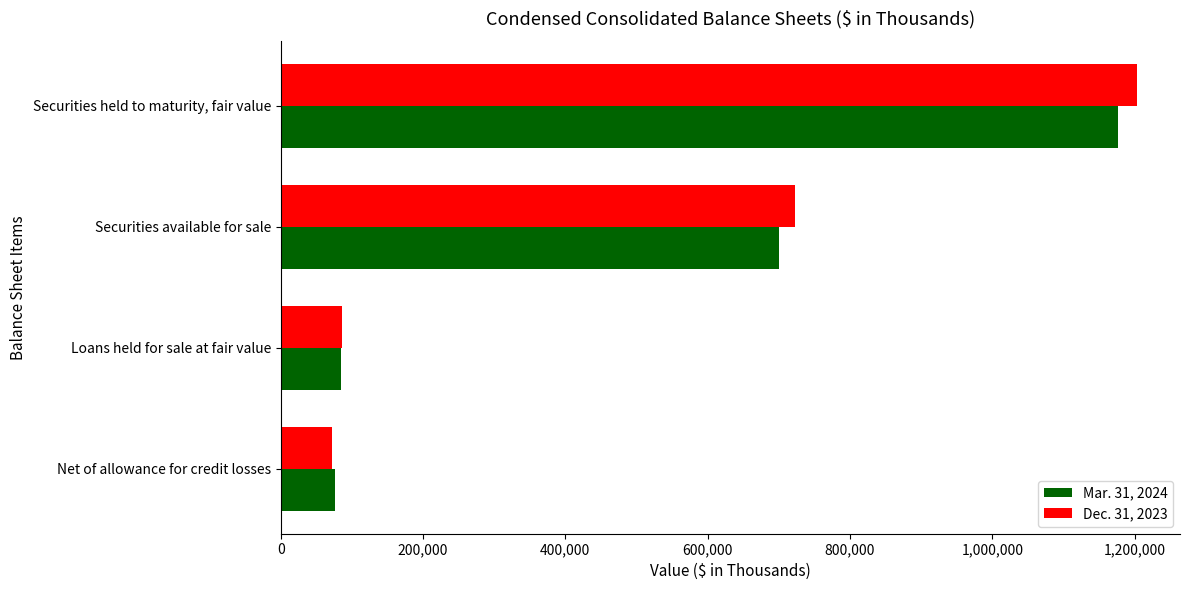

How many values in the Dec. 31, 2023 series are below 722497?

2